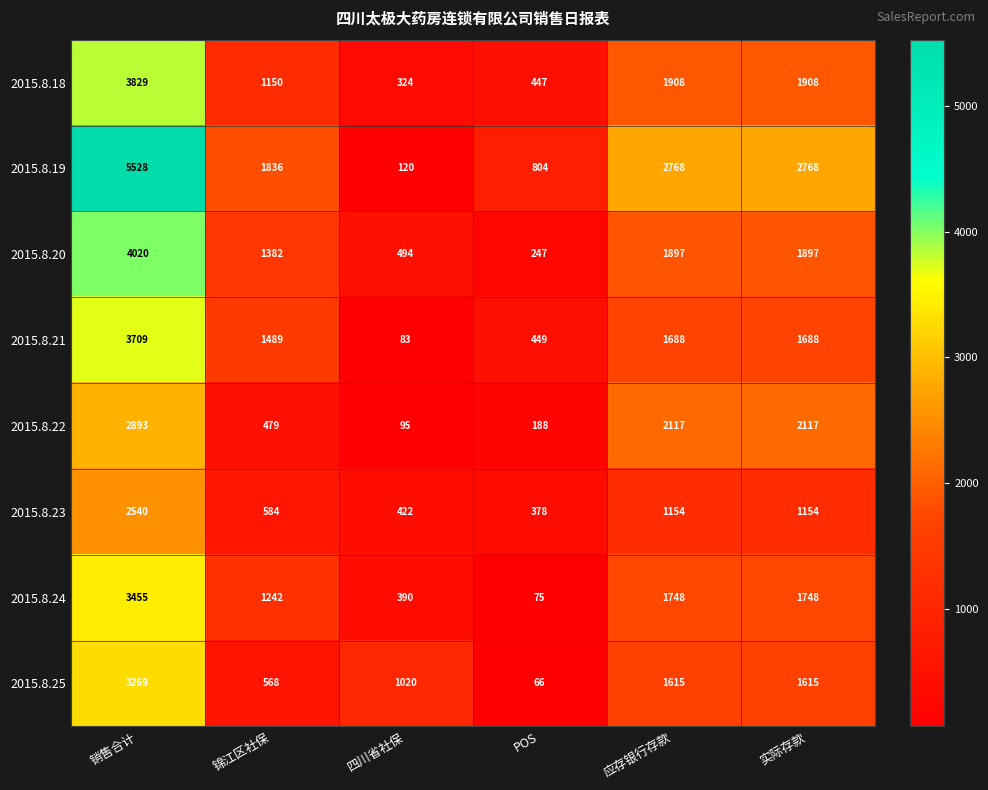

True or false: 2015.8.21 has a value of 449 at POS.

True